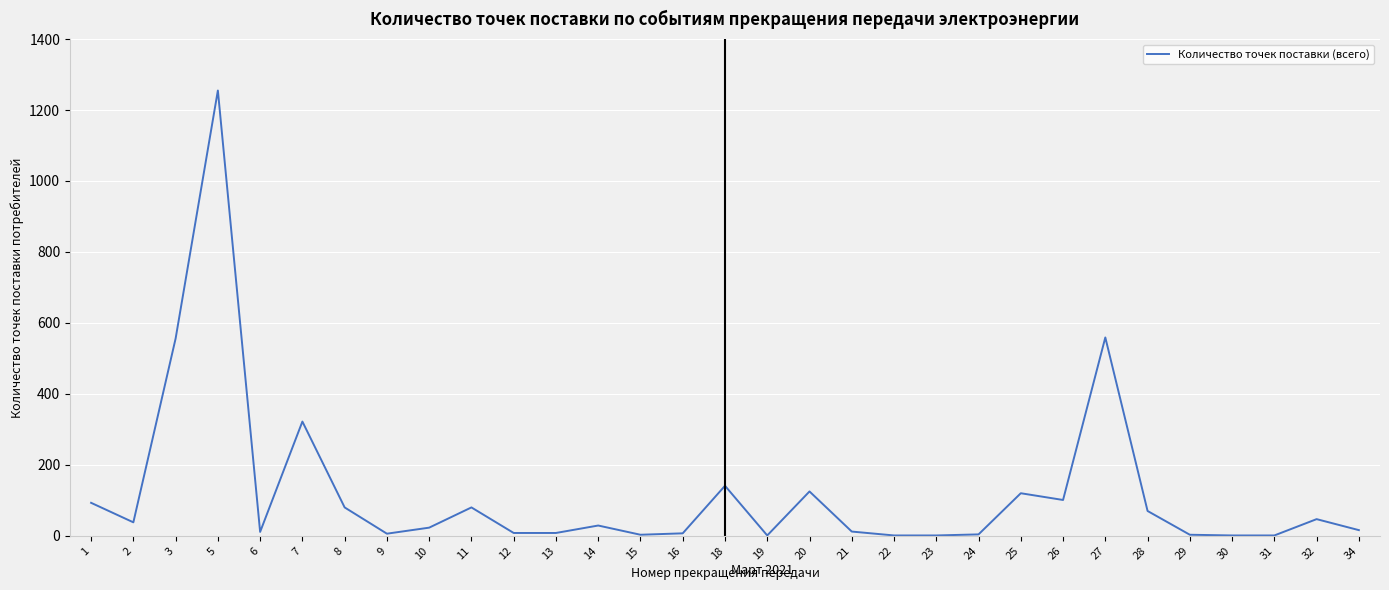

What is the difference between the maximum and minimum values?

1254